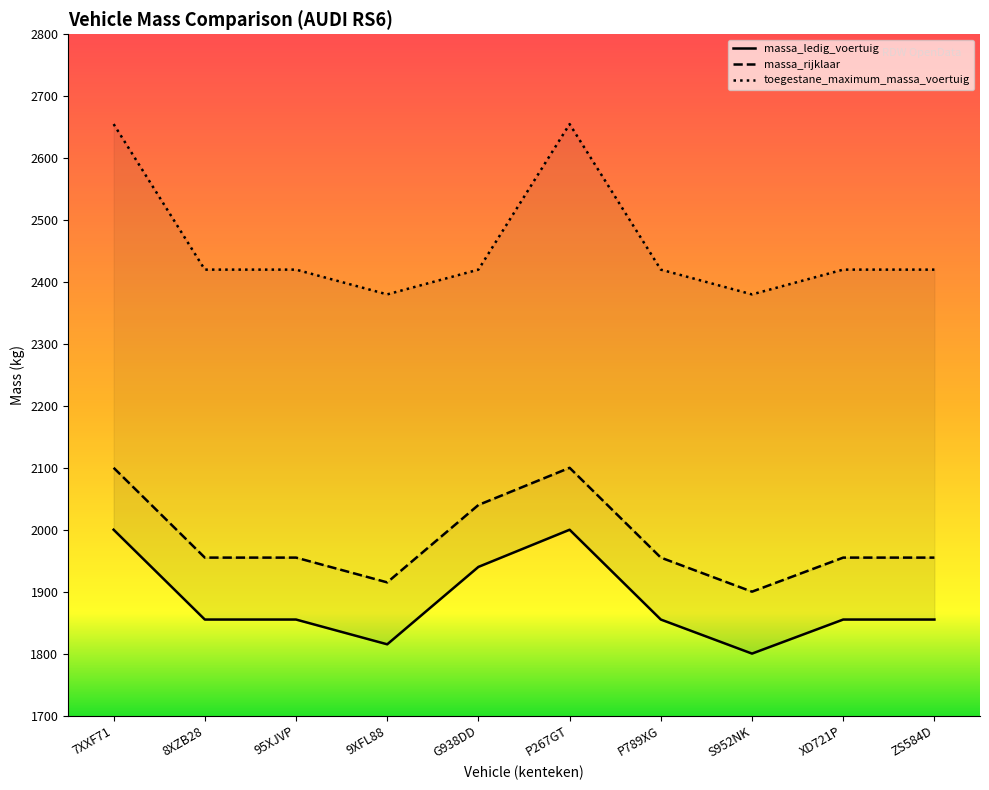

What is the maximum value shown in the chart?

2655